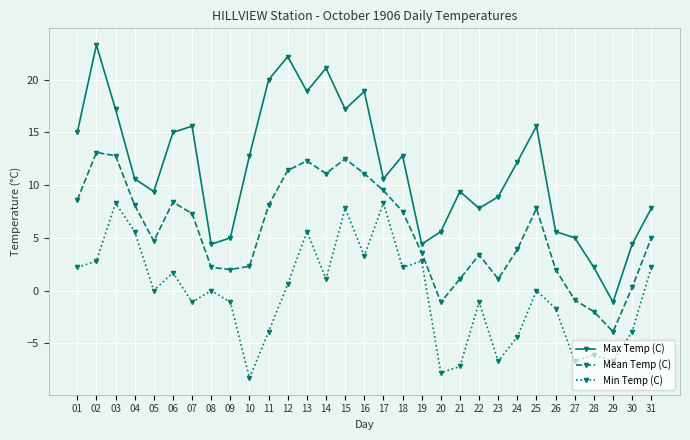

Is it true that Mean Temp (C) equals -3.9 at 29?

True